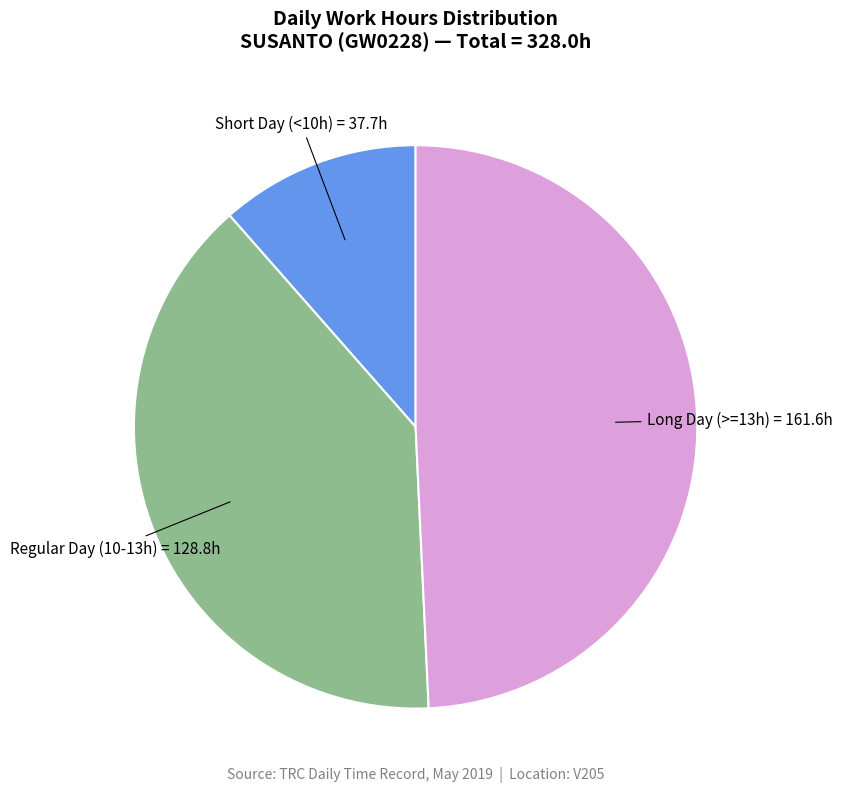

Is there any slice that represents more than half of the pie?

No